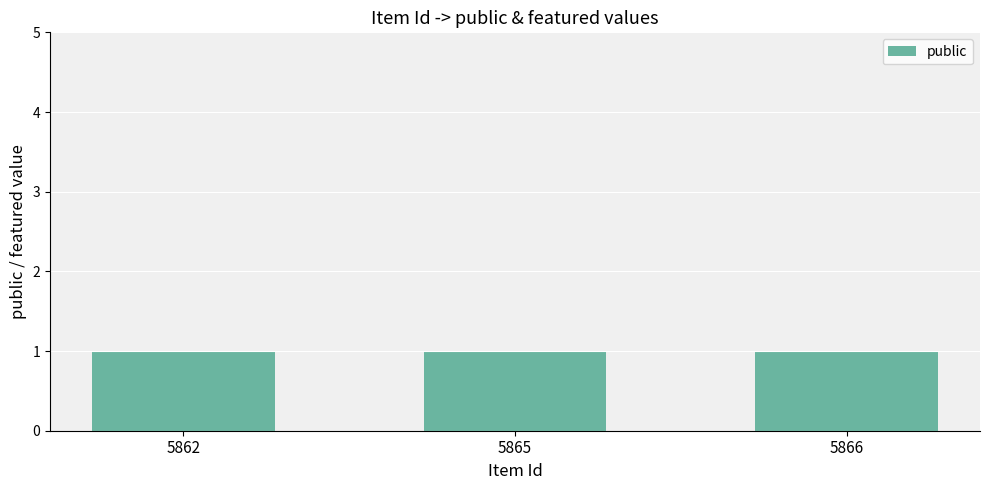

Which category has the highest value in the public series?

5862